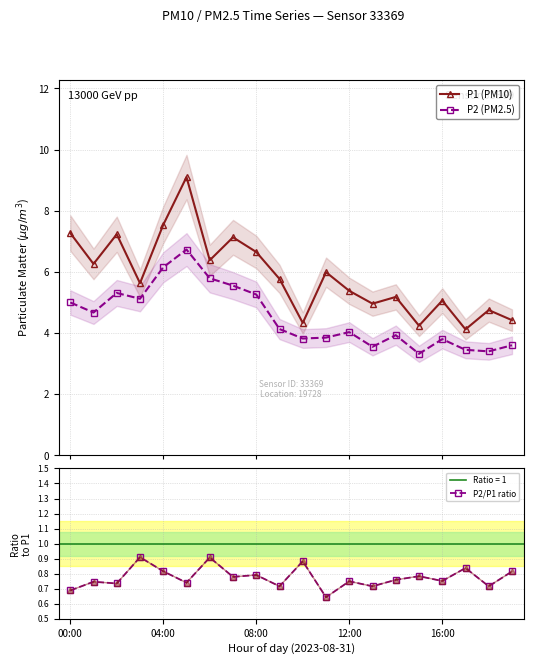

How many data points in P1 (PM10) are above 5?

14